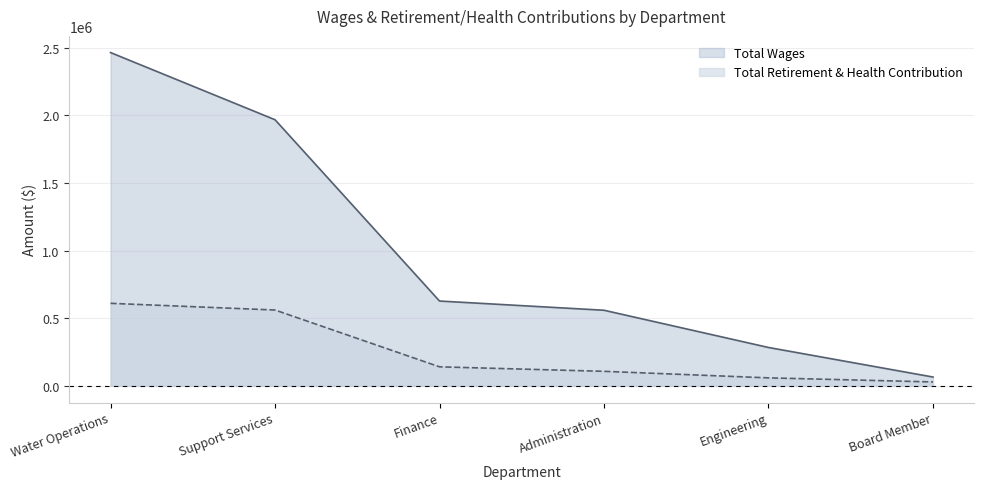

The Total Wages series shows 1967108 at Support Services. True or false?

True